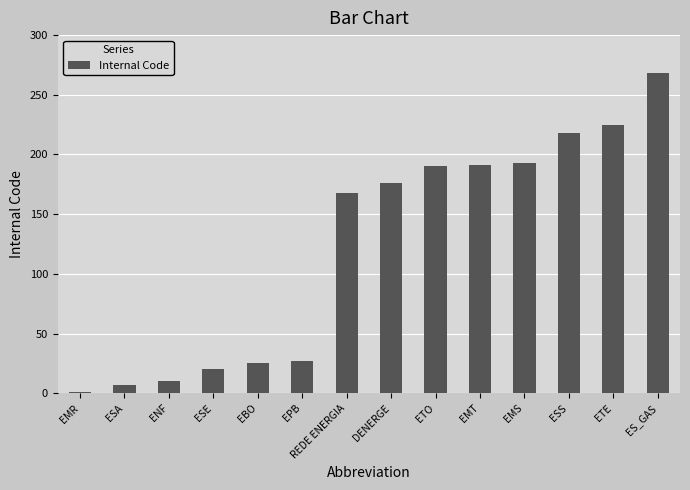

The value at ETE is 225. True or false?

True